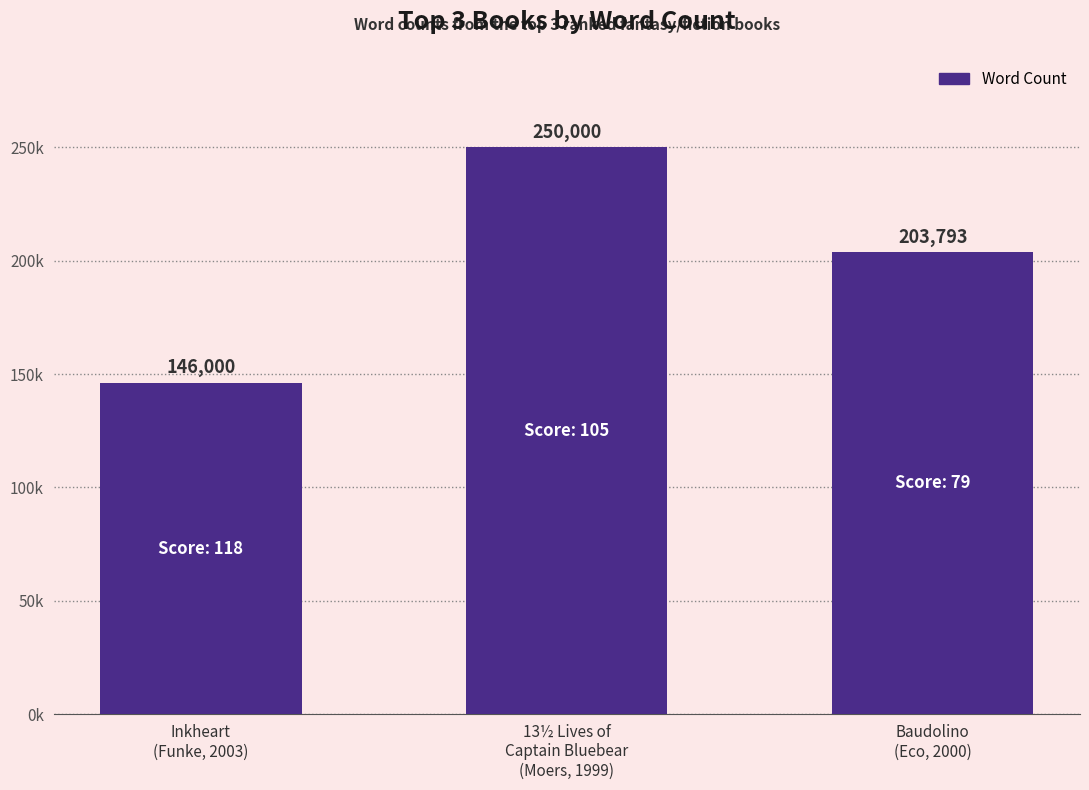

Where does the data first go above 203793?

13½ Lives of
Captain Bluebear
(Moers, 1999)